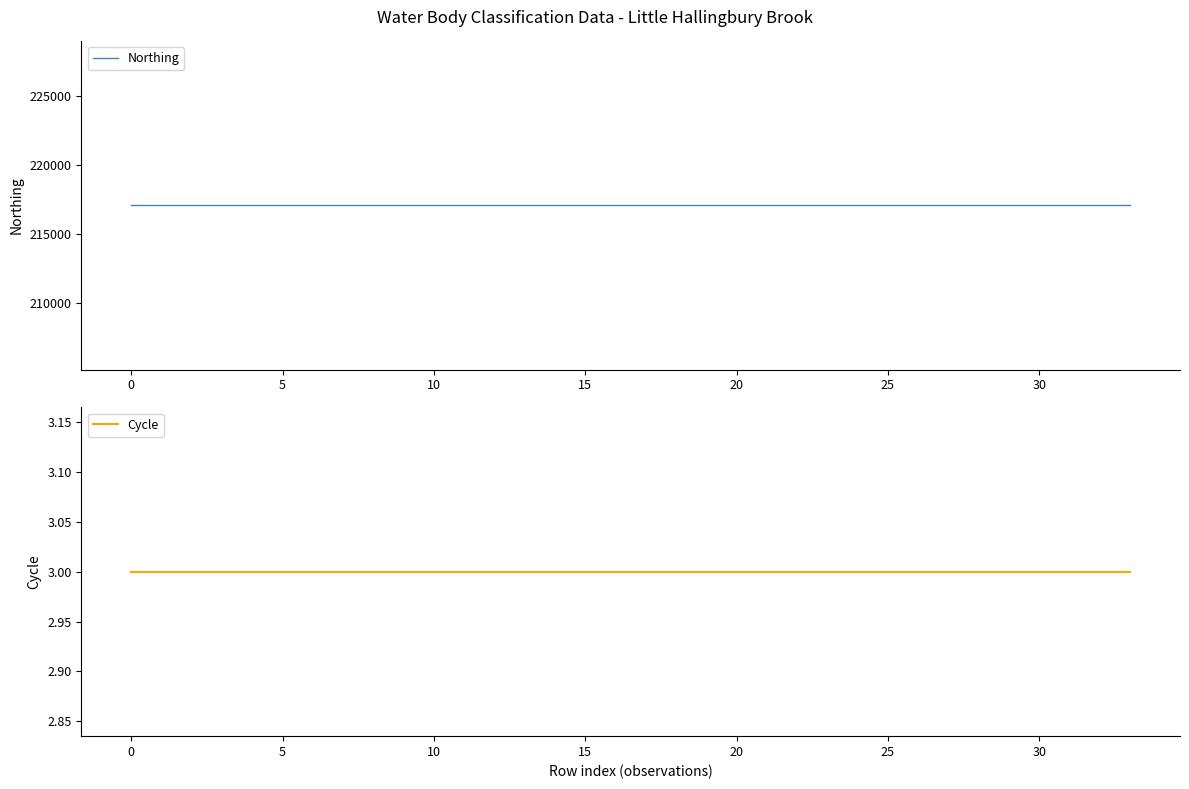

Rank the series by their maximum value, from highest to lowest.

Northing, Cycle